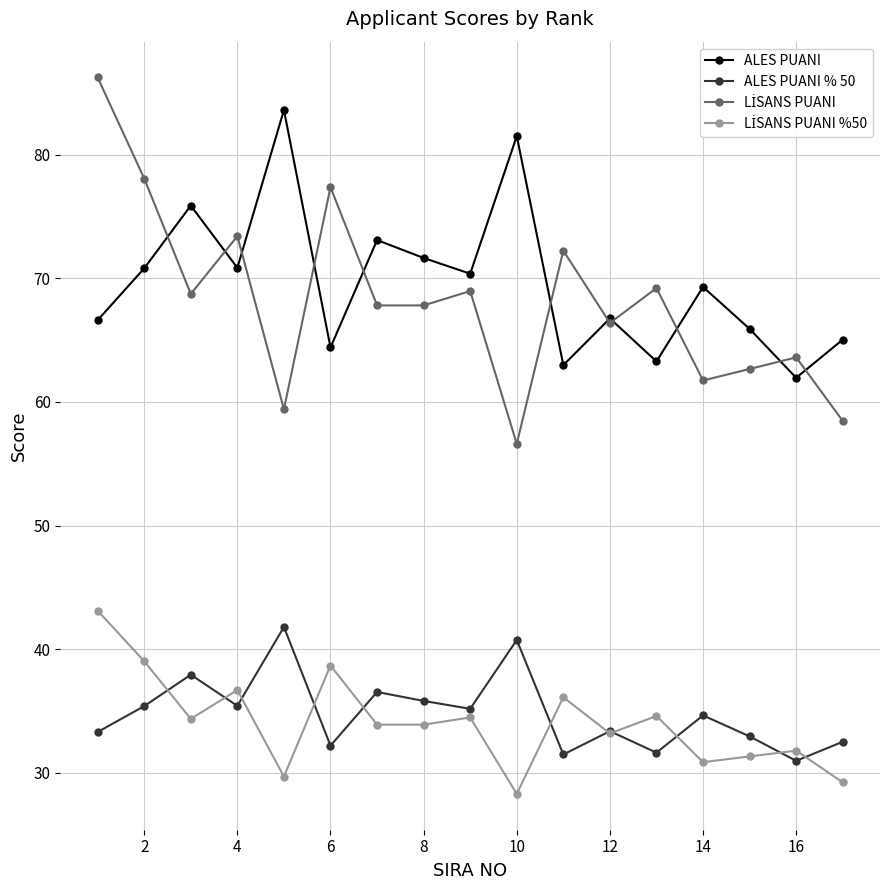

True or false: ALES PUANI % 50 and ALES PUANI cross at least once.

False